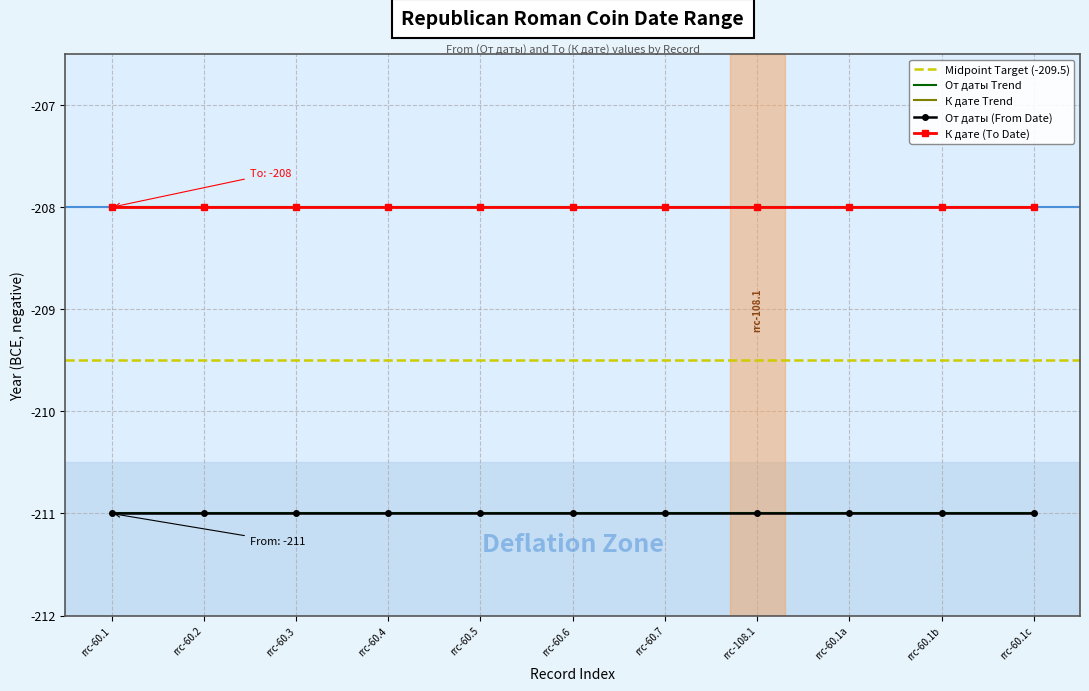

True or false: От даты has more than 2 points higher than both neighbors.

False